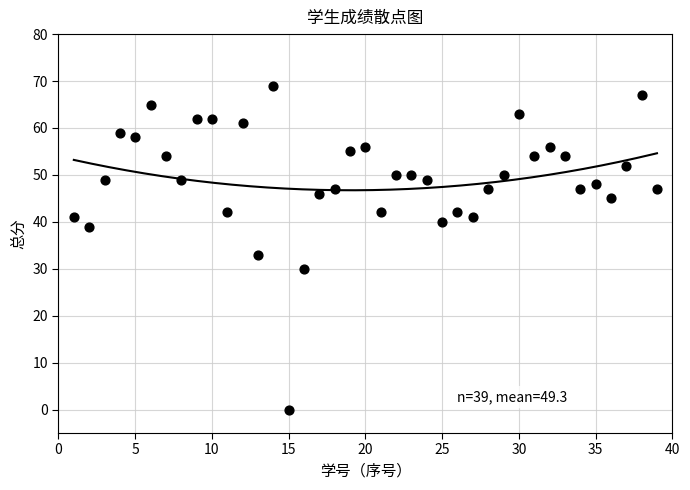

What is the range of X values (max minus min)?

38